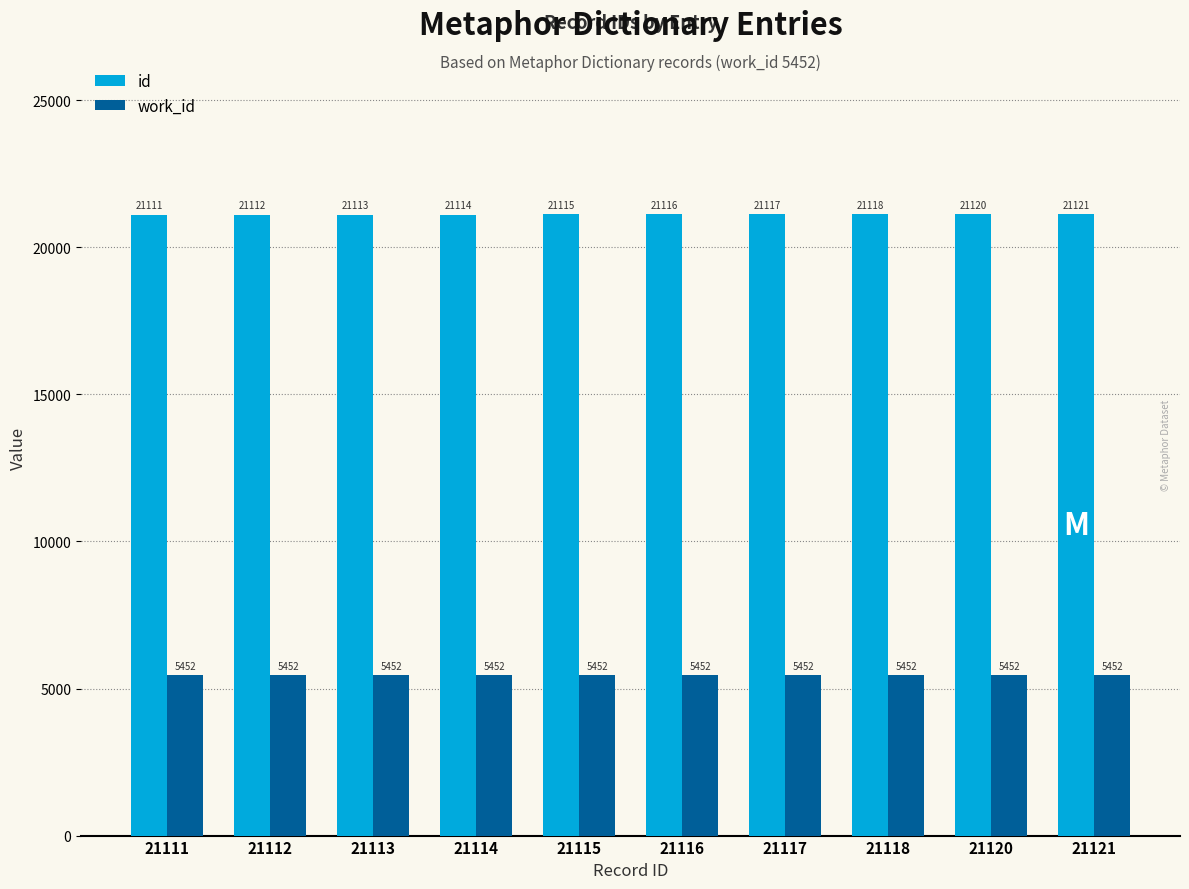

What is the total value across all series at 21113?

26565